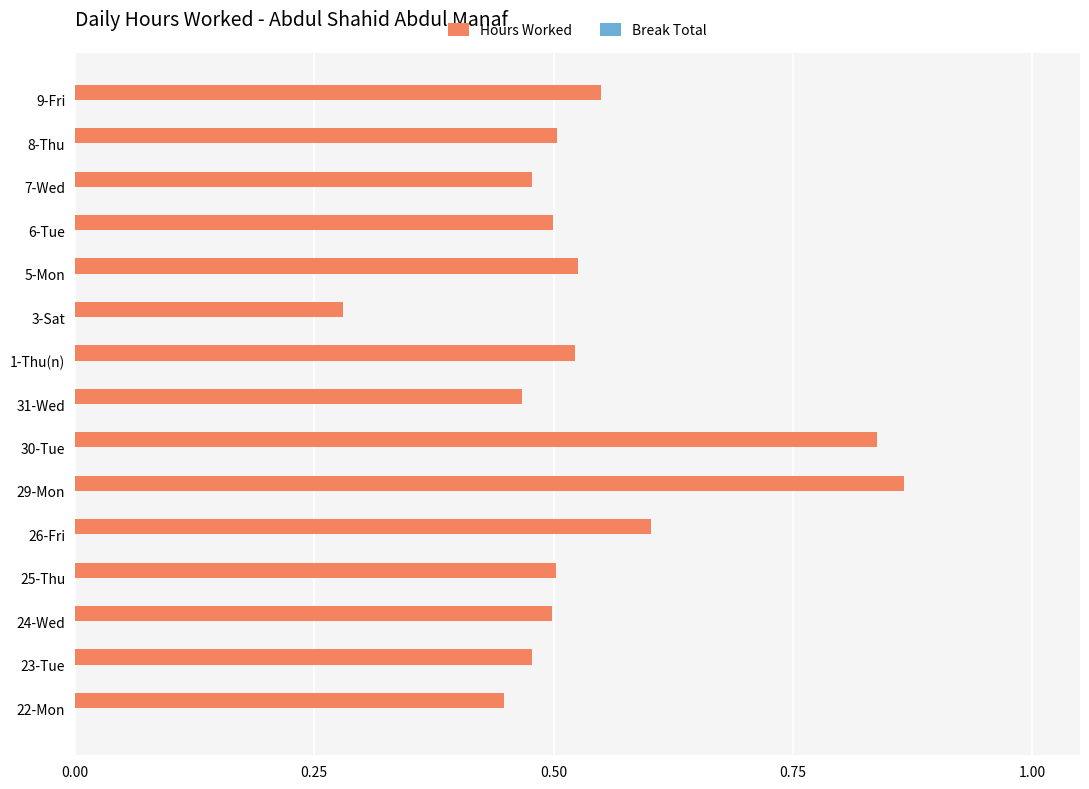

How many values are between 0 and 1?

15